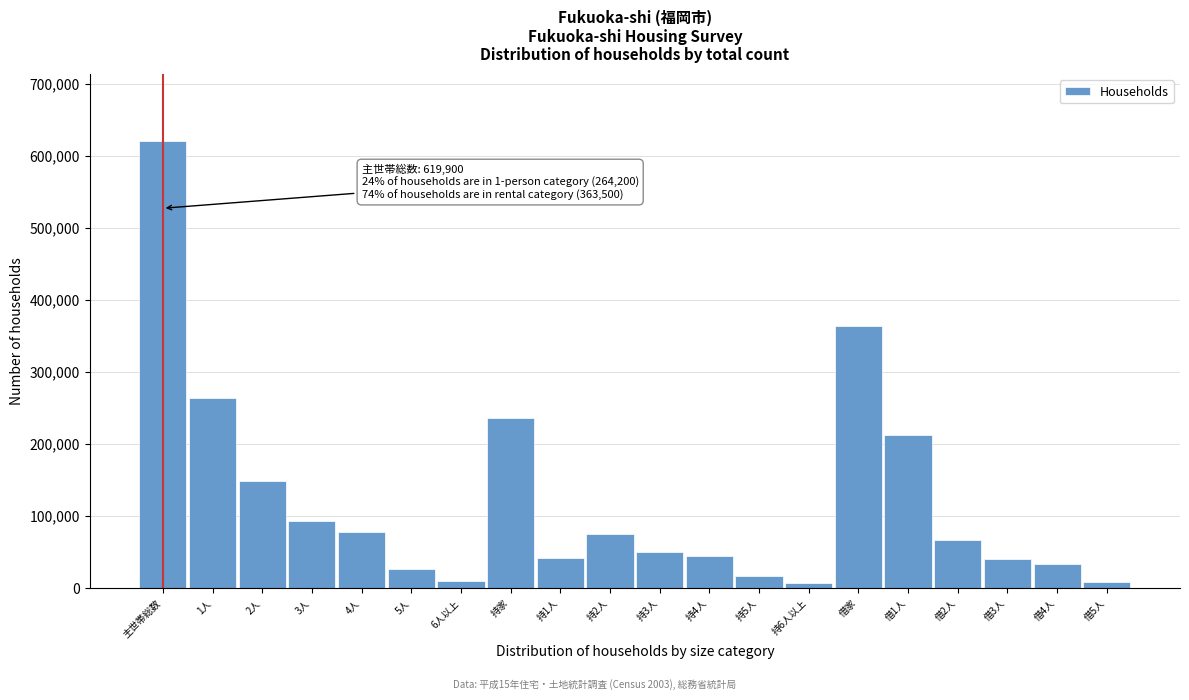

What is the ratio of the value at 借1人 to the value at 持1人?

5.0